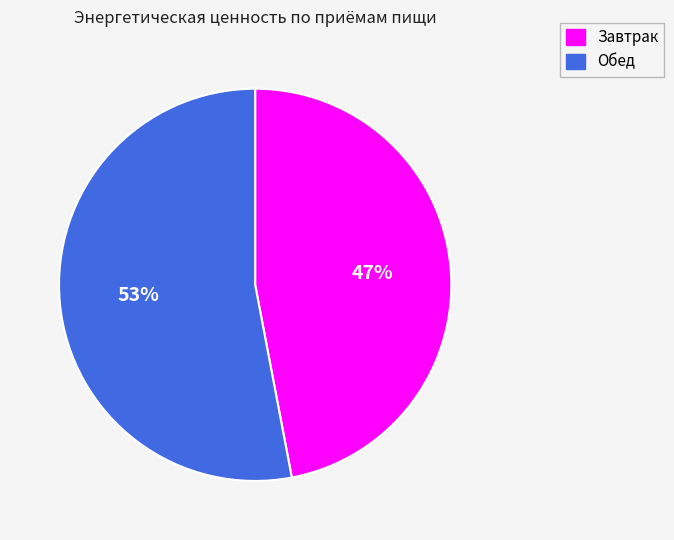

To the nearest percent, what portion does Завтрак represent?

47%